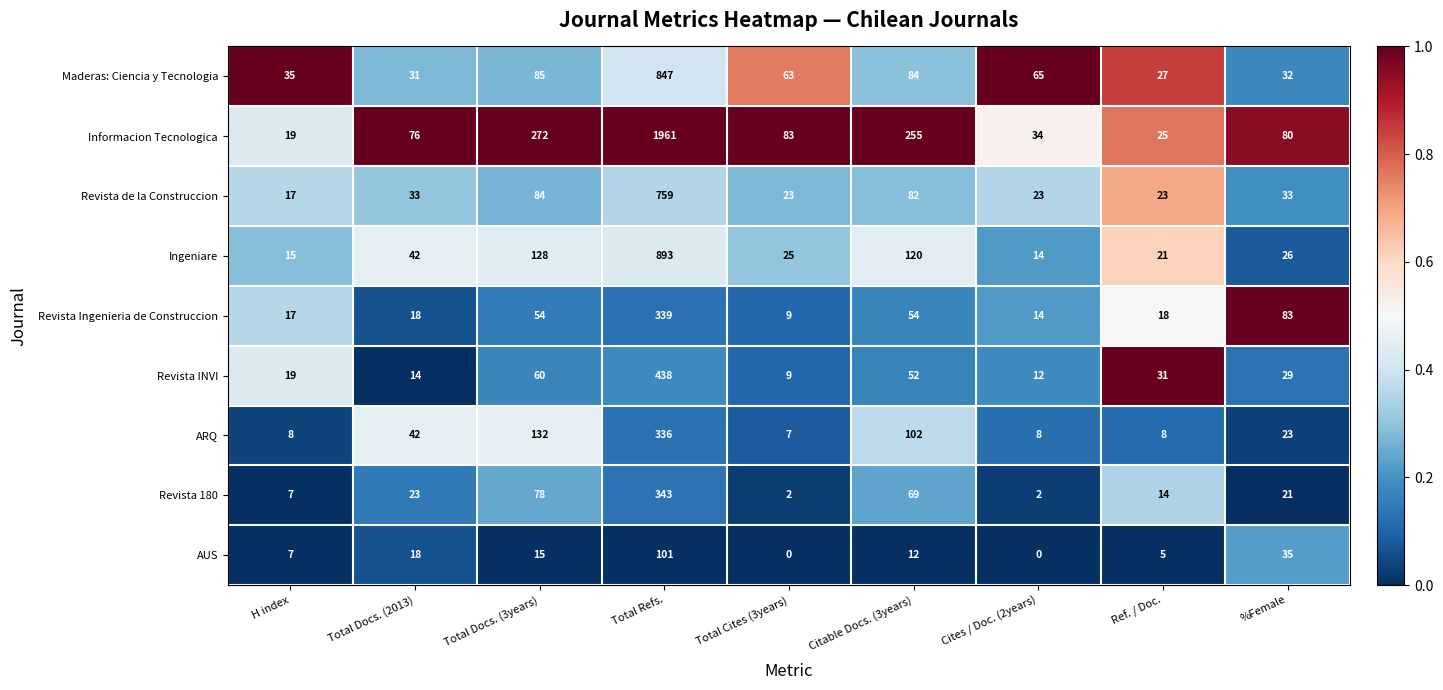

The value of ARQ at Citable Docs. (3years) is 102. True or false?

True